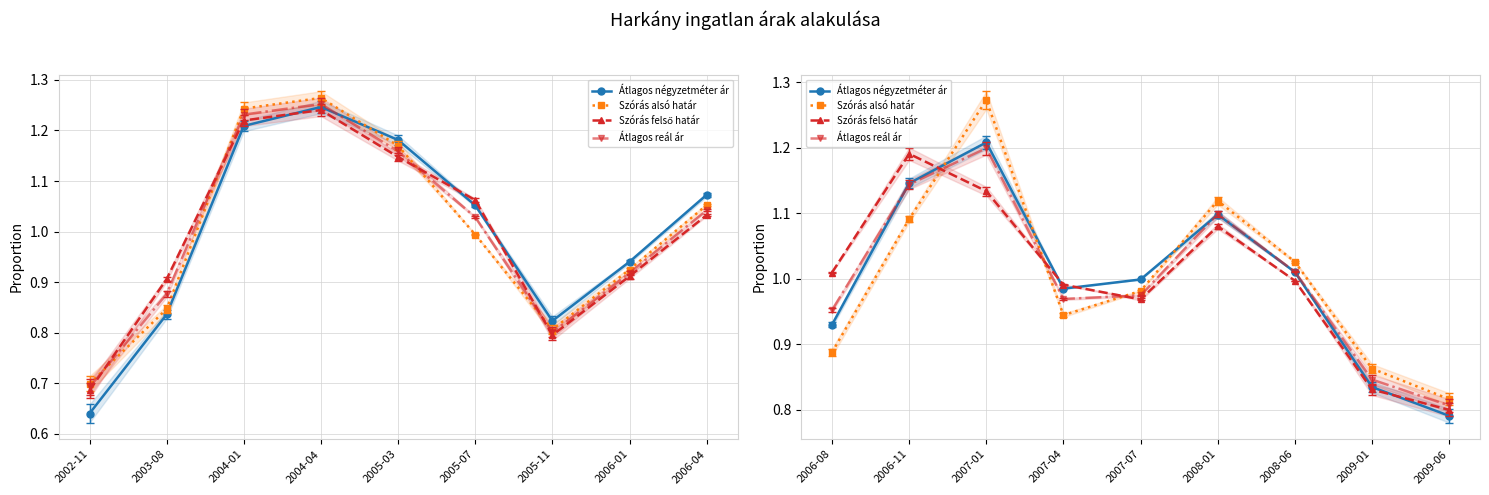

True or false: Átlagos reál ár and Szórás felső határ intersect in this chart.

True